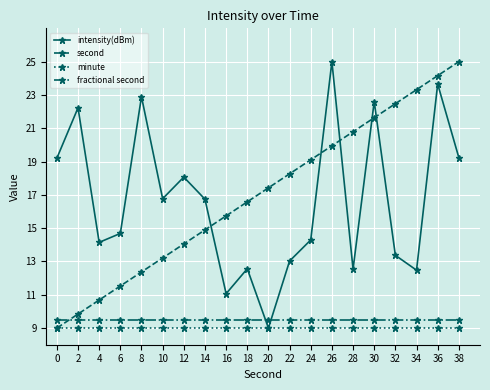

What is the spread (max minus min) of values at 32?

13.5